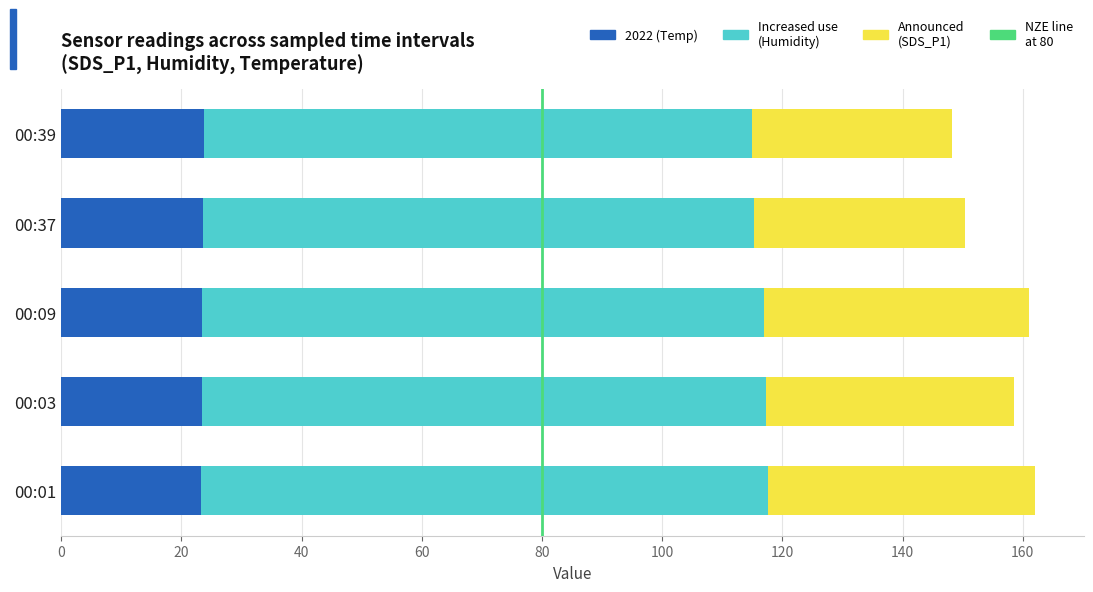

True or false: 2022 (Temp) has a value of 7.6 at 00:09.

False